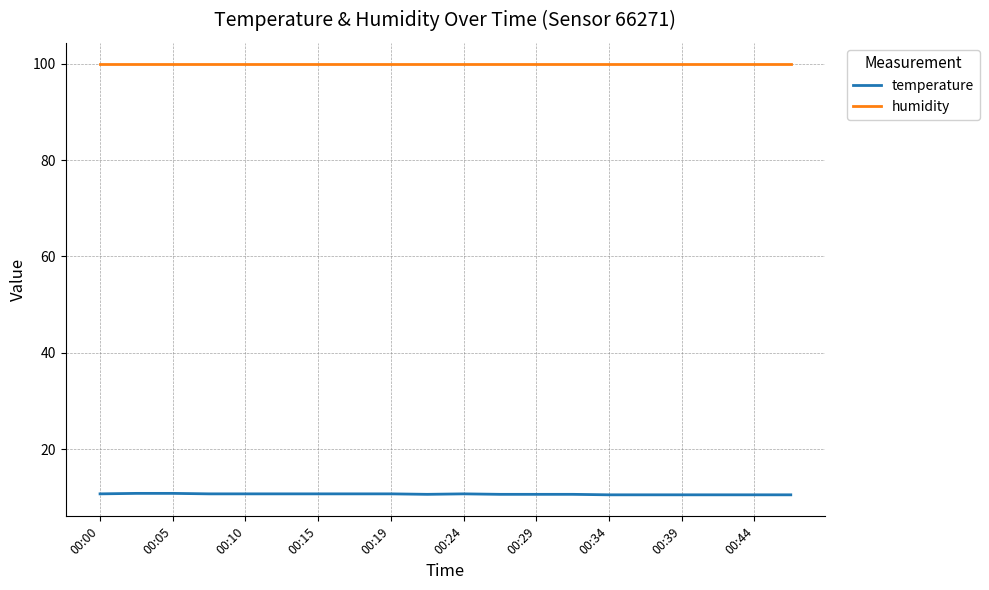

Rank the series by their maximum value, from lowest to highest.

temperature, humidity